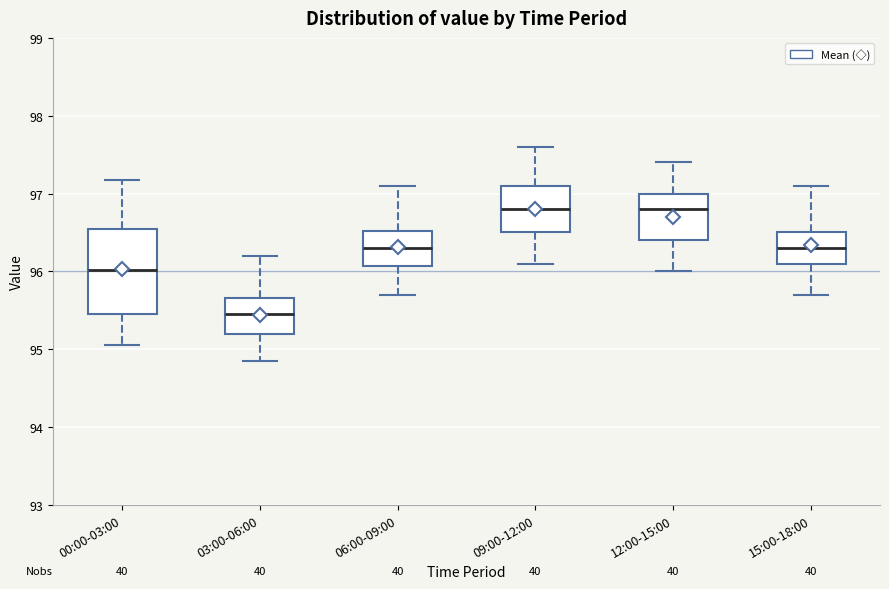

Reading left to right, read every box against the y-axis: the position of its median line, the range the box covers, and the ends of its whiskers. The values are not printed on the chart, so give them approximately, as read against the axis.

00:00-03:00: median 96.0, box 95.5 to 96.6, whiskers 95.1 to 97.2
03:00-06:00: median 95.5, box 95.2 to 95.7, whiskers 94.9 to 96.2
06:00-09:00: median 96.3, box 96.1 to 96.5, whiskers 95.7 to 97.1
09:00-12:00: median 96.8, box 96.5 to 97.1, whiskers 96.1 to 97.6
12:00-15:00: median 96.8, box 96.4 to 97.0, whiskers 96.0 to 97.4
15:00-18:00: median 96.3, box 96.1 to 96.5, whiskers 95.7 to 97.1